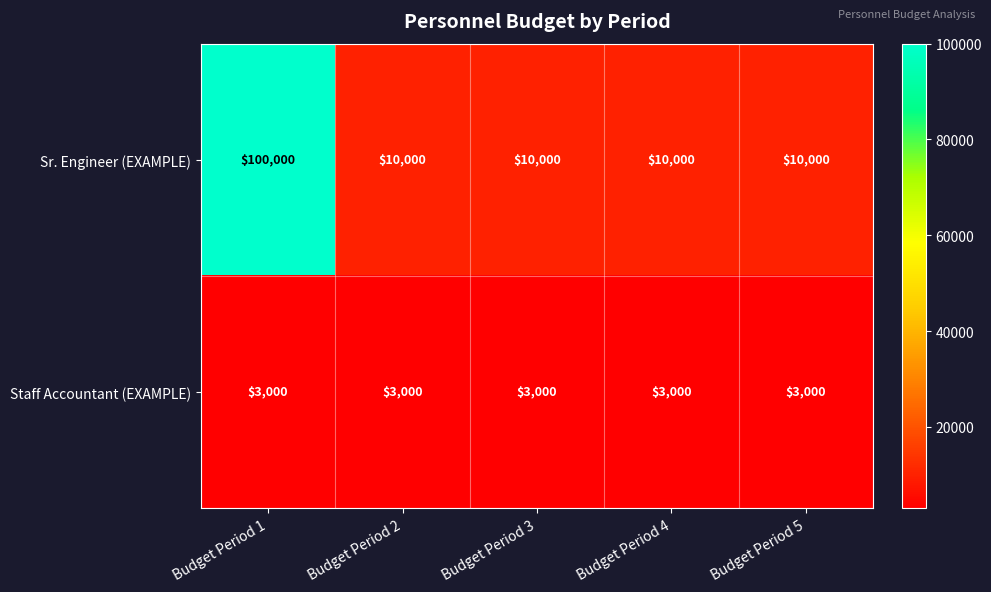

The Staff Accountant (EXAMPLE) series shows 4944 at Budget Period 3. True or false?

False